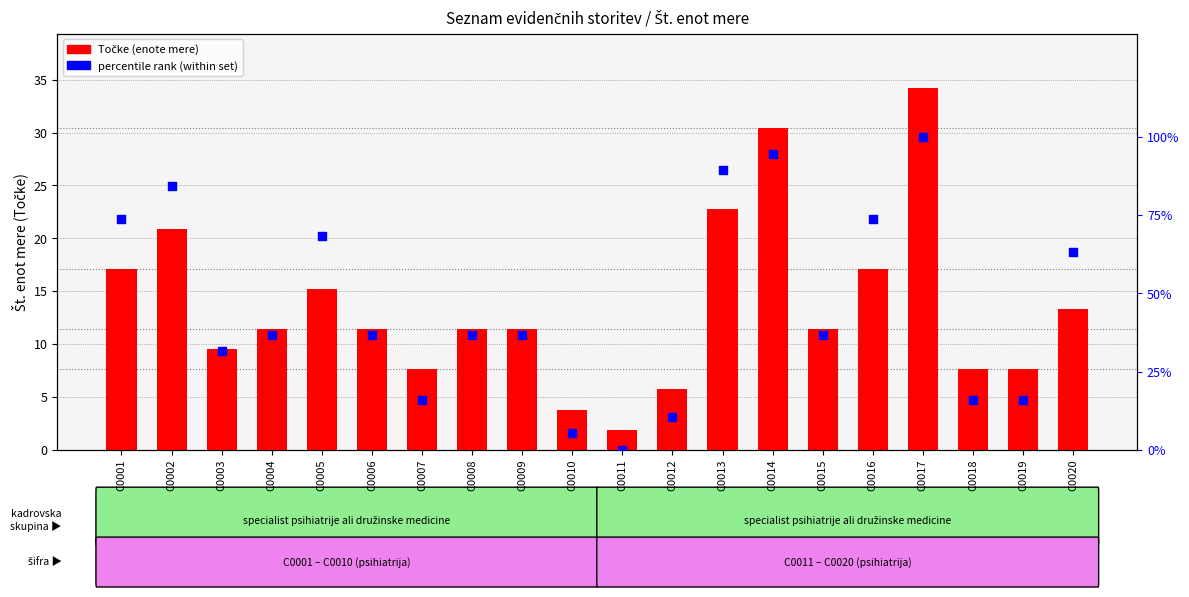

At how many categories does at least one series exceed 25?

14